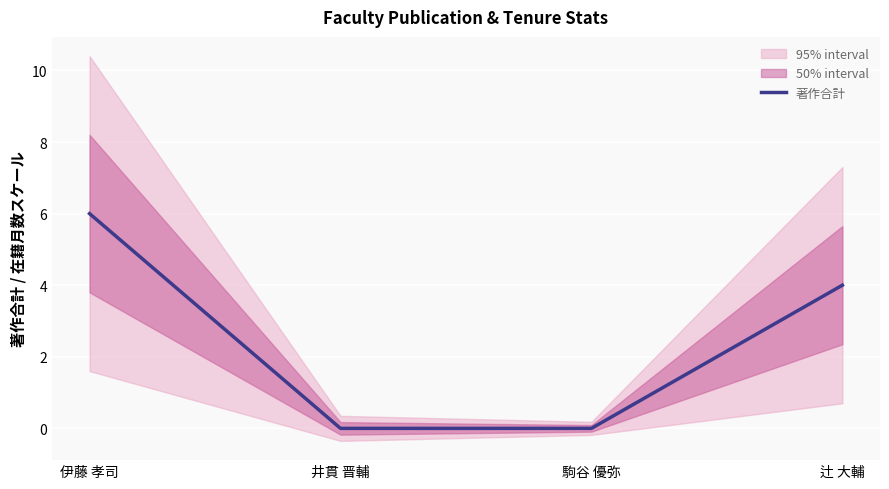

Which label corresponds to the smallest value in the chart?

井貫 晋輔